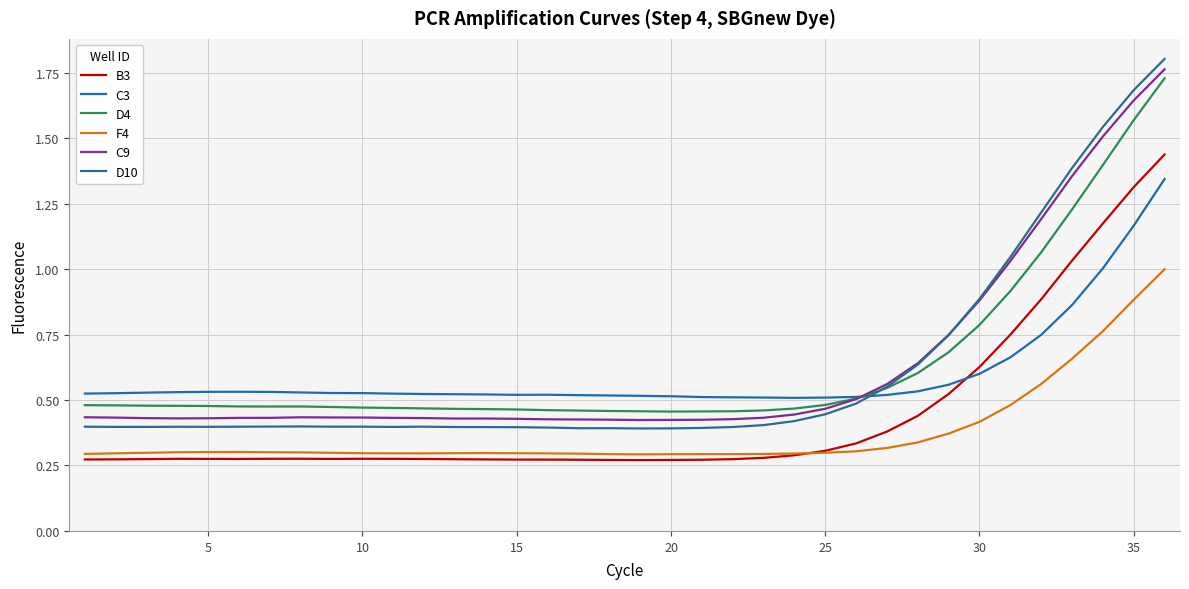

Does the chart have visible grid lines?

Yes